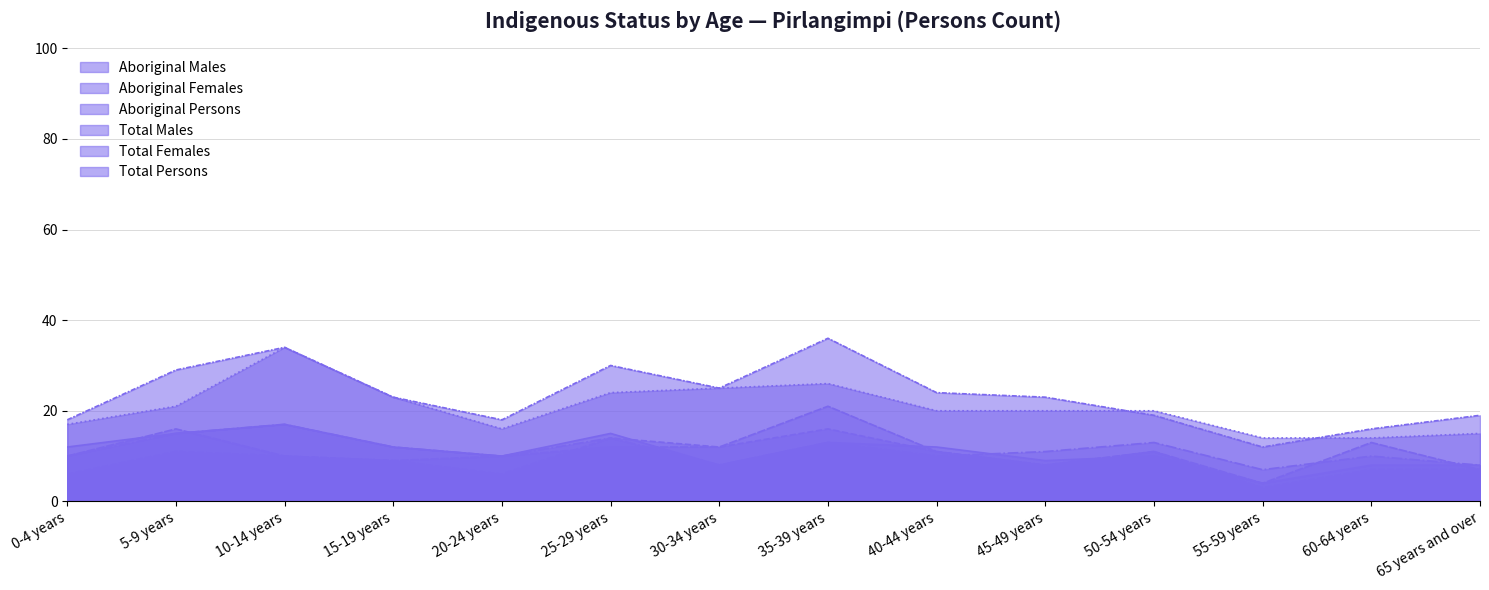

Which series has the largest total across all categories?

Total Persons